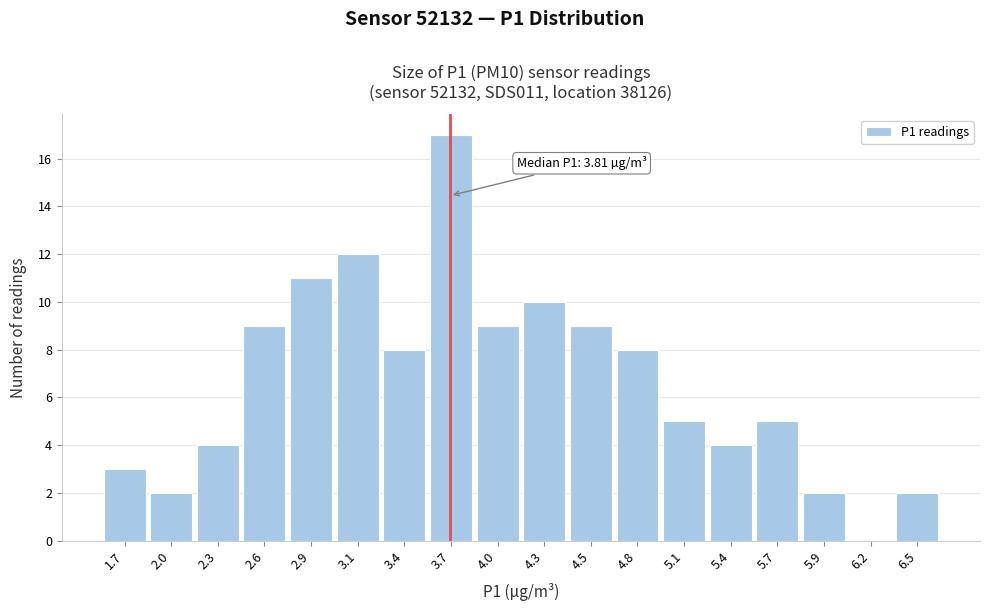

Reading left to right, what are all the values shown in this chart?

1.7=3	2.0=2	2.3=4	2.6=9	2.9=11	3.1=12	3.4=8	3.7=17	4.0=9	4.3=10	4.5=9	4.8=8	5.1=5	5.4=4	5.7=5	5.9=2	6.2=0	6.5=2